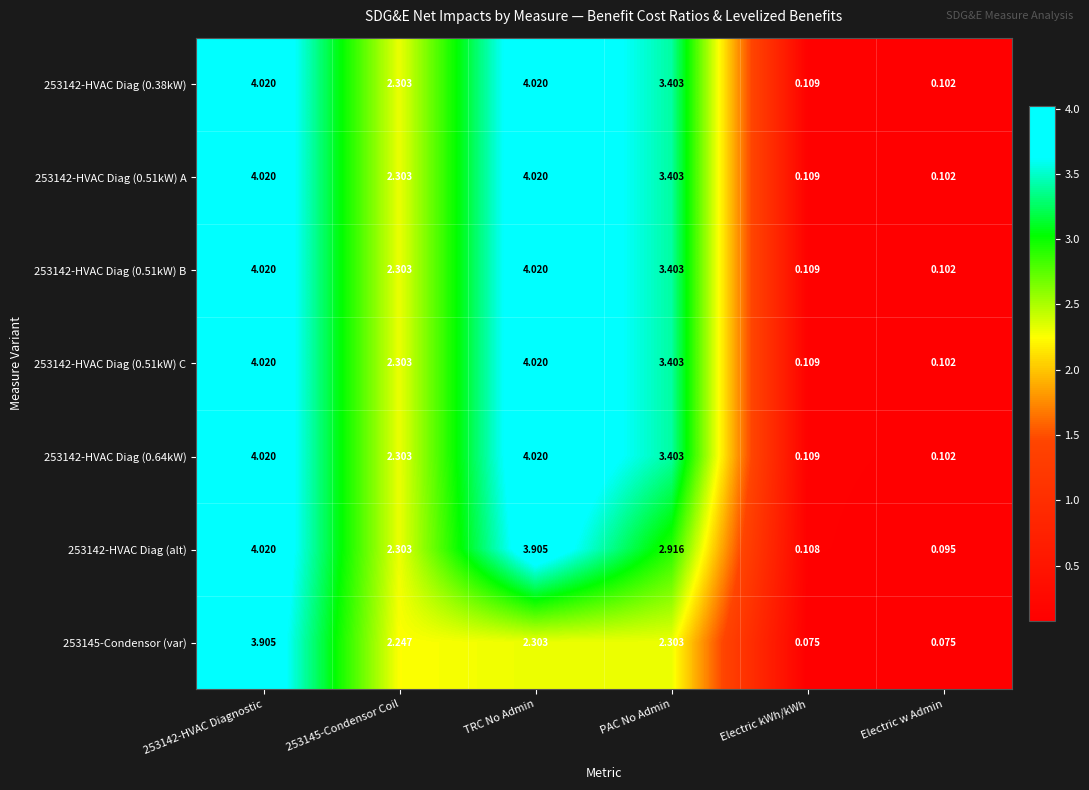

Is the value of 253145-Condensor (var) at Electric kWh/kWh greater than the value of 253142-HVAC Diag (0.64kW) at Electric w Admin?

No